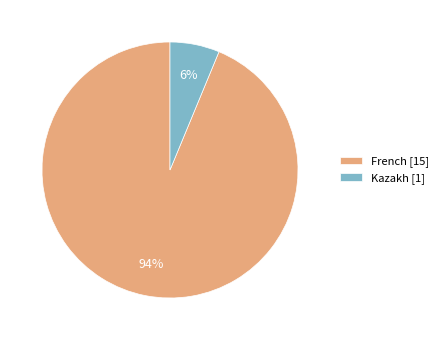

To the nearest percent, what is the average slice percentage?

50%